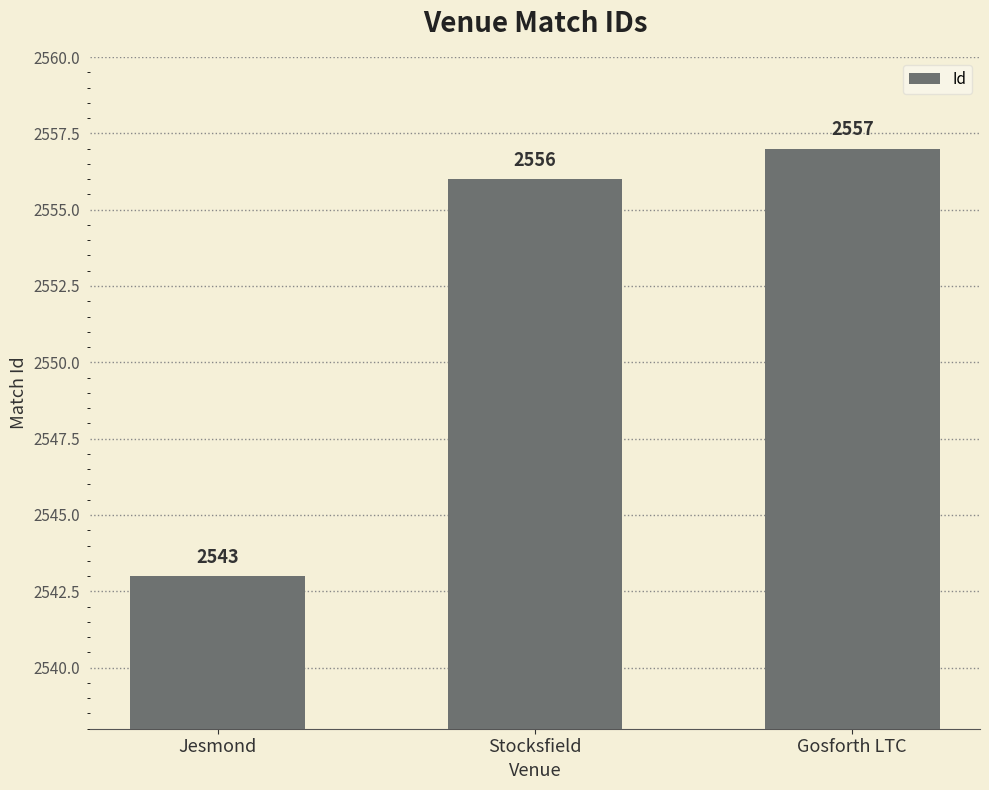

List the labels in order of value, smallest first.

Jesmond, Stocksfield, Gosforth LTC